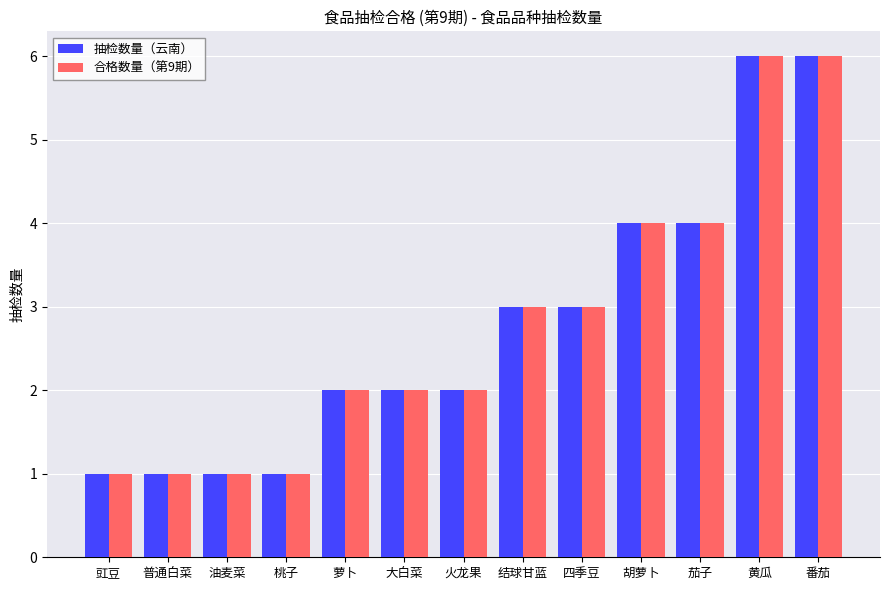

What is the highest value of the 抽检数量（云南） series?

6